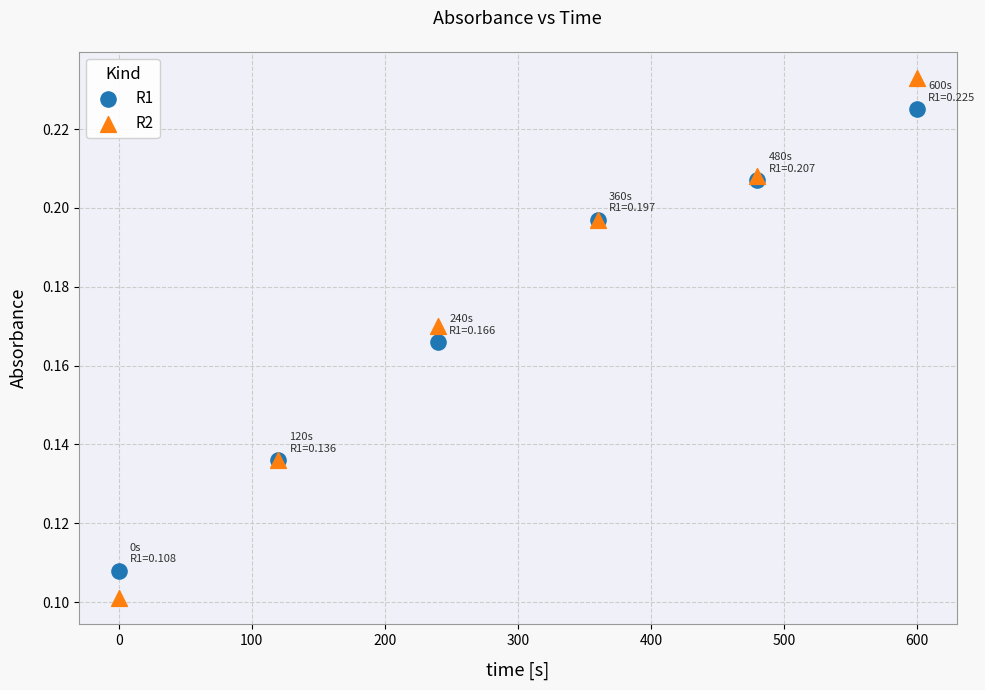

What are all the series names shown in the legend?

R1, R2